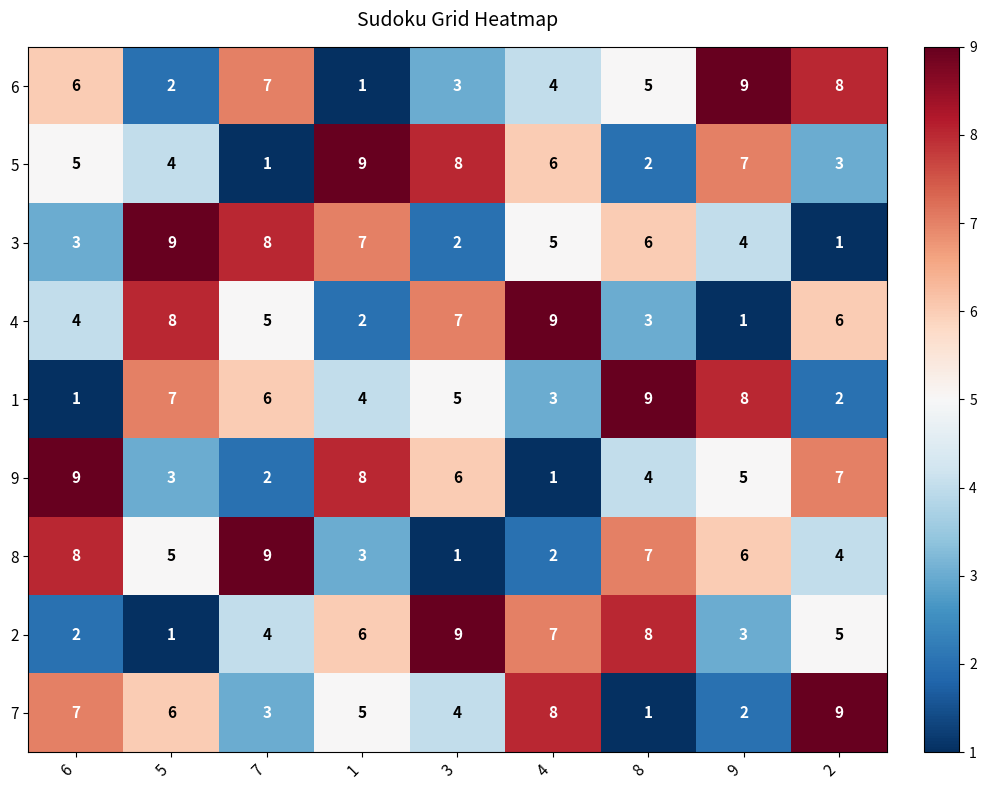

What is the total value across all series at 9?

45